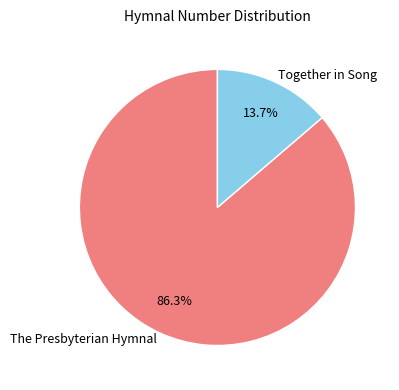

What is the total percentage of Together in Song and The Presbyterian Hymnal?

100.0%